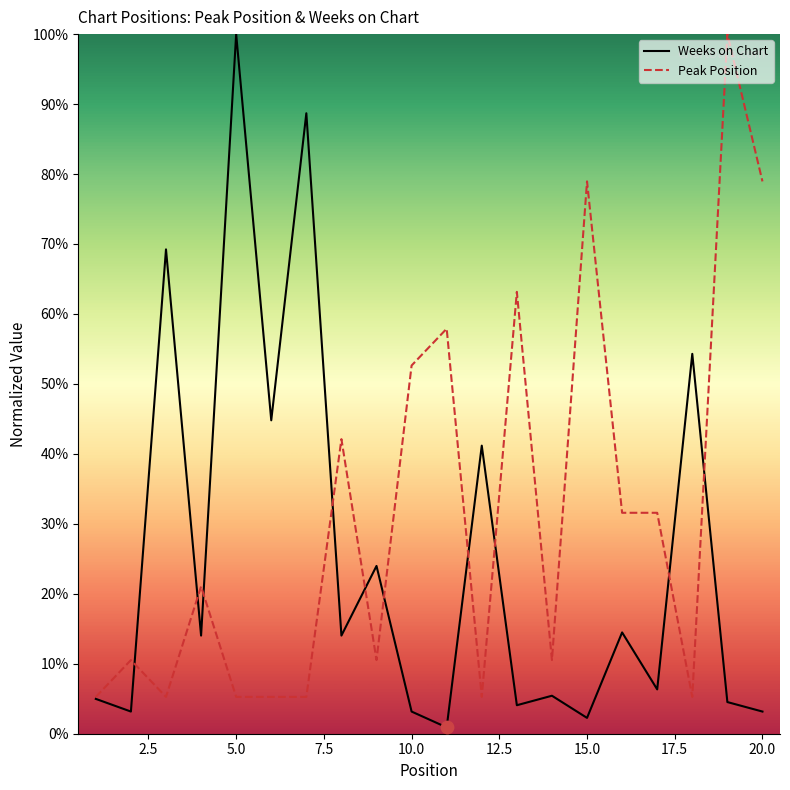

At which category is the sum across all series the highest?

5